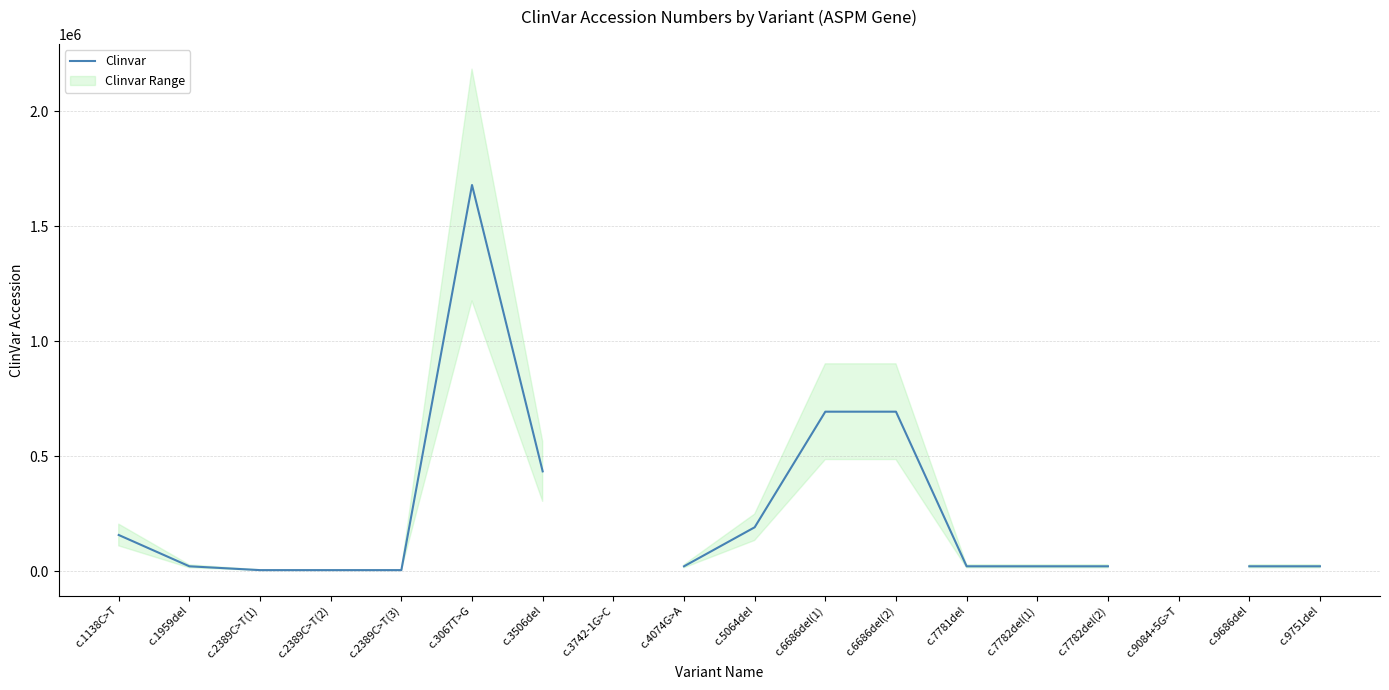

What is the difference between the values at c.4074G>A and c.2389C>T(1)?

16619.0